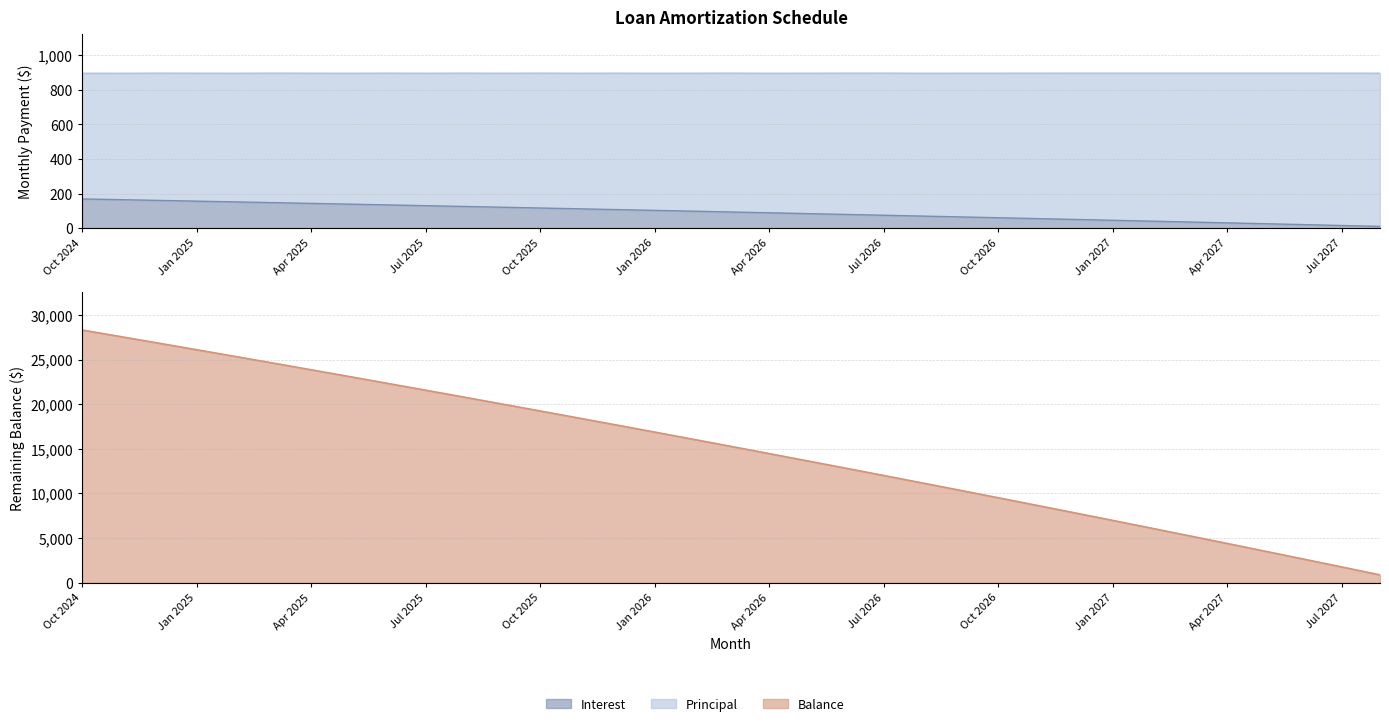

True or false: Interest has more than 1 interior local peaks.

False